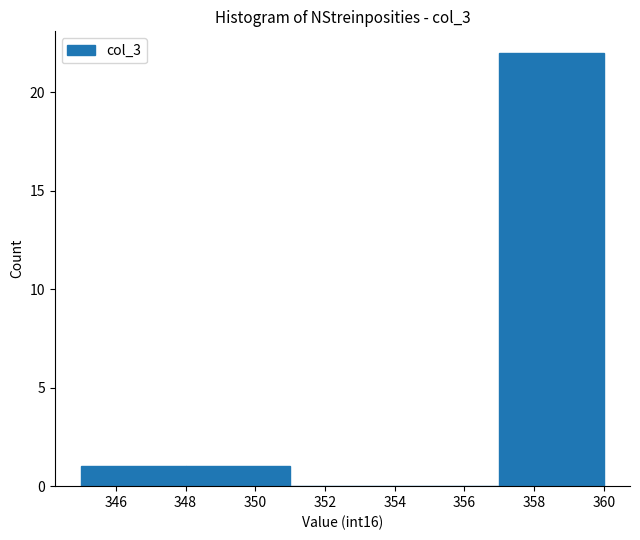

Reading left to right, transcribe this chart: for each bar, give the range it covers on the x-axis and its height. The values are not printed on the chart, so give them approximately, as read against the axis.

345 to 348: 1
348 to 351: 1
351 to 354: 0
354 to 357: 0
357 to 360: 22